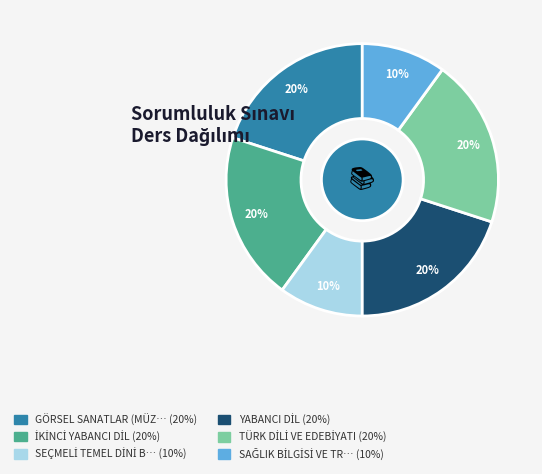

To the nearest percent, what is the average slice percentage?

17%